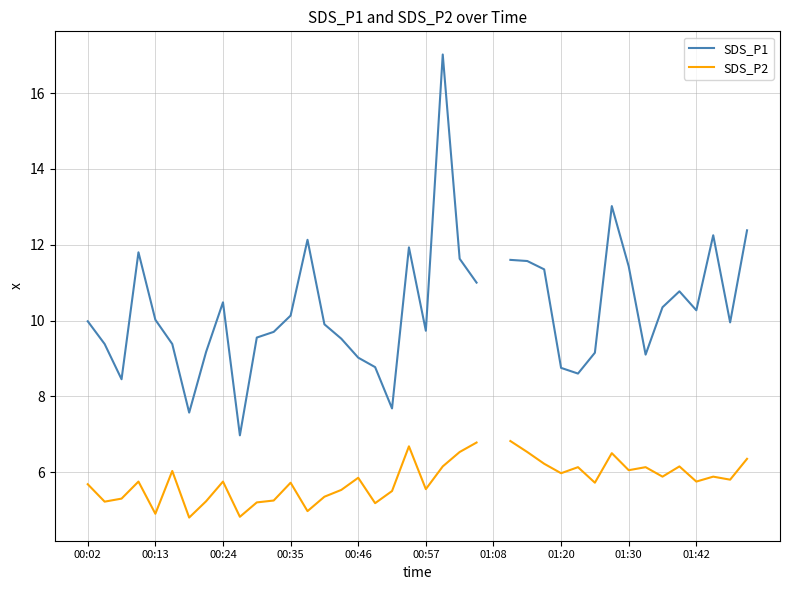

Between 31 and 39, which is larger?

31